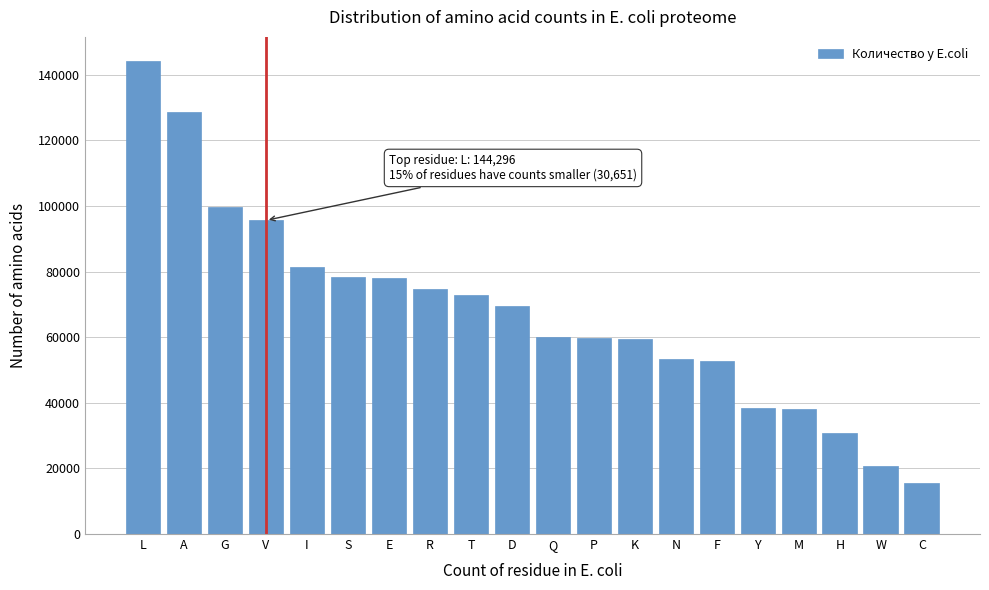

What is the value of the 20th bar from the left?

15691